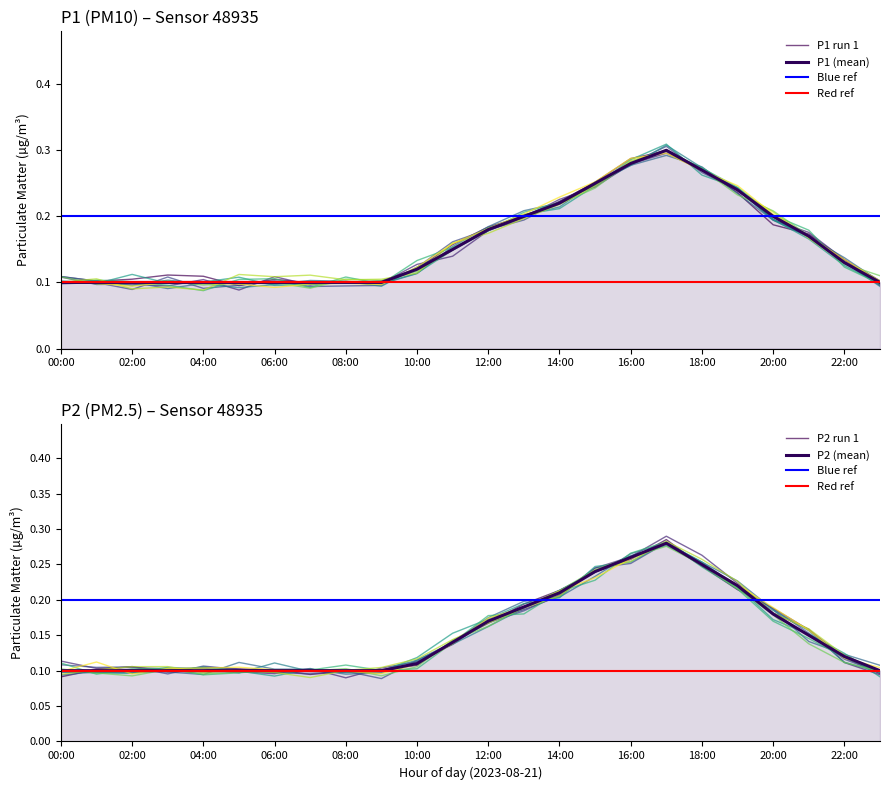

Which label corresponds to the largest value in the chart?

17:00